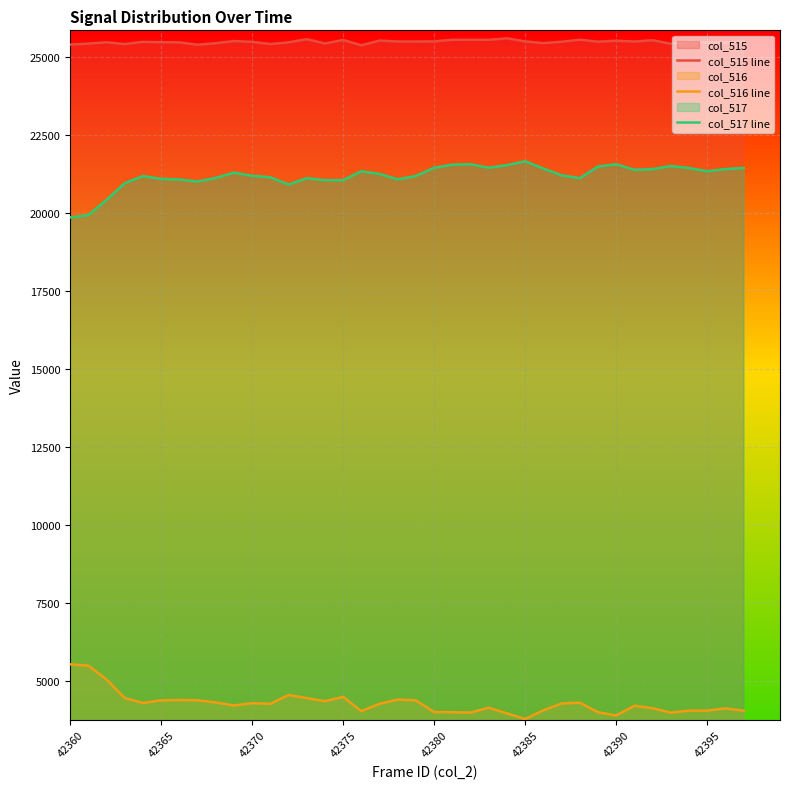

What is the greatest value displayed?

25590